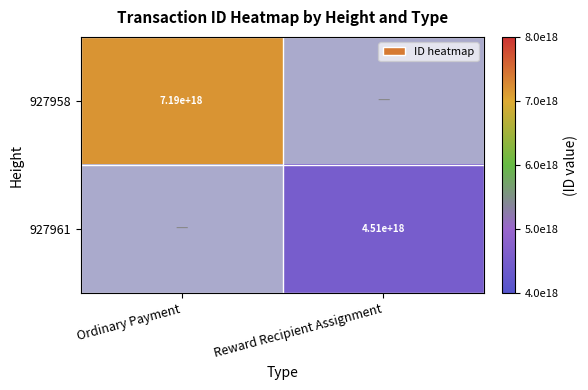

How many categories are shown in the chart?

2